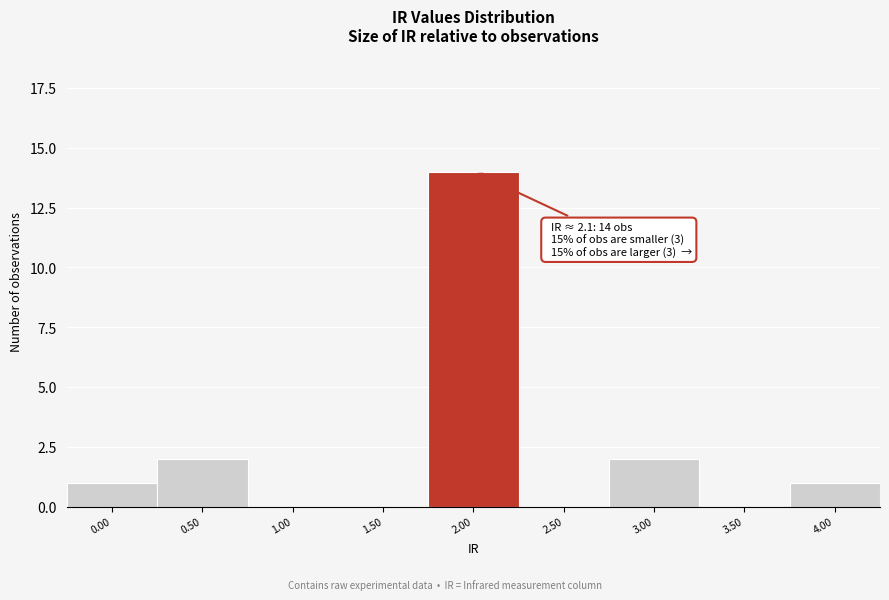

Reading left to right, transcribe all the data shown in this chart.

0.00=1	0.50=2	1.00=0	1.50=0	2.00=14	2.50=0	3.00=2	3.50=0	4.00=1